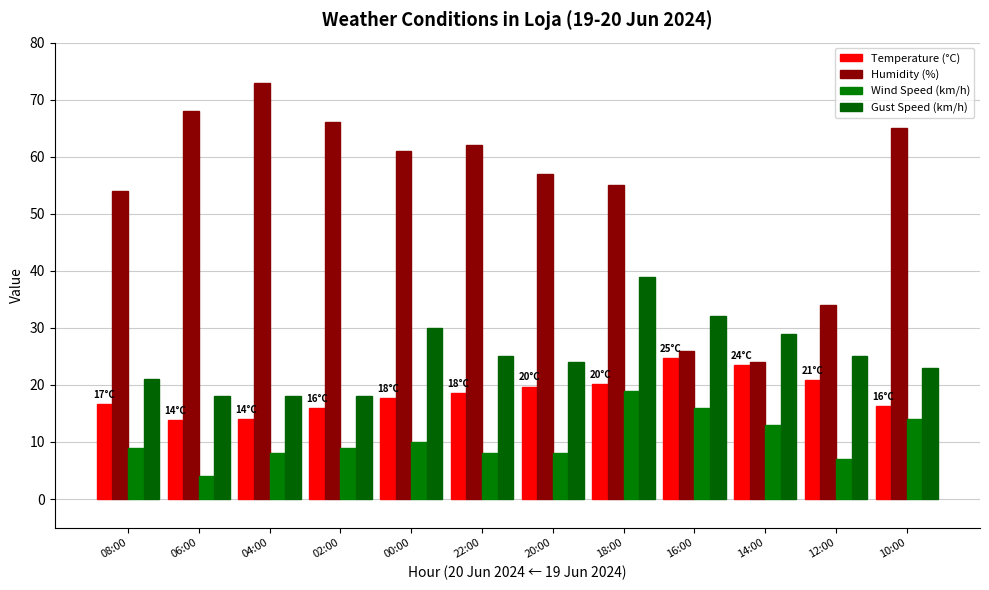

At which label is Gust Speed (km/h) closest to 28?

14:00